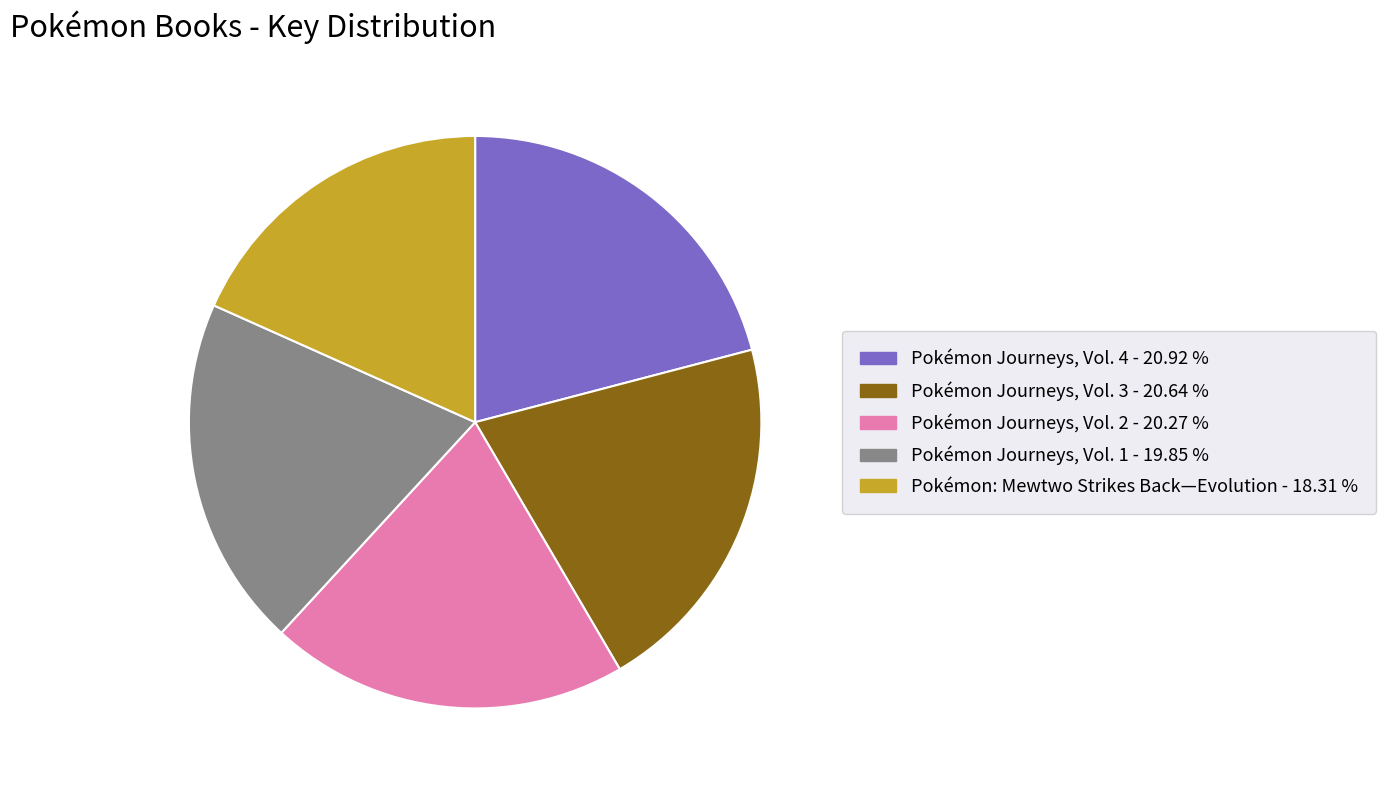

Which slice is the smallest?

Pokémon: Mewtwo Strikes Back—Evolution